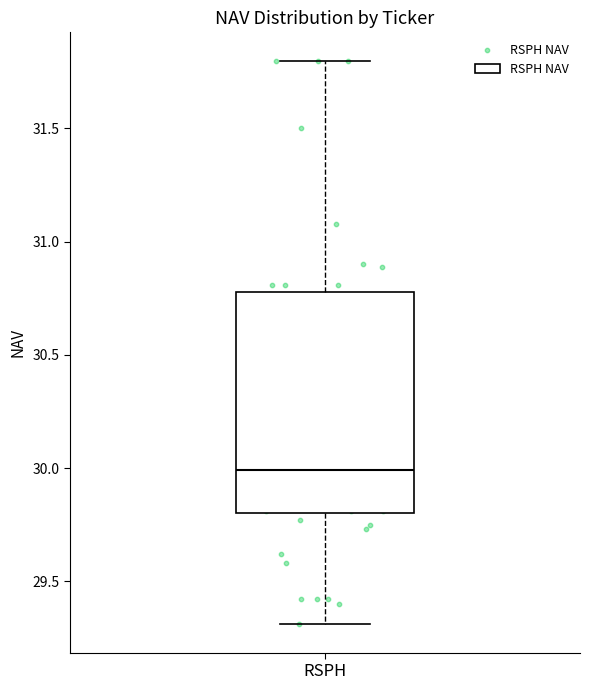

Transcribe this box plot: give where the median line is, the range the box spans, and where the two whiskers end, as read against the y-axis. The values are not printed on the chart, so give them approximately, as read against the axis.

median 30.0, box 29.8 to 30.8, whiskers 29.3 to 31.8